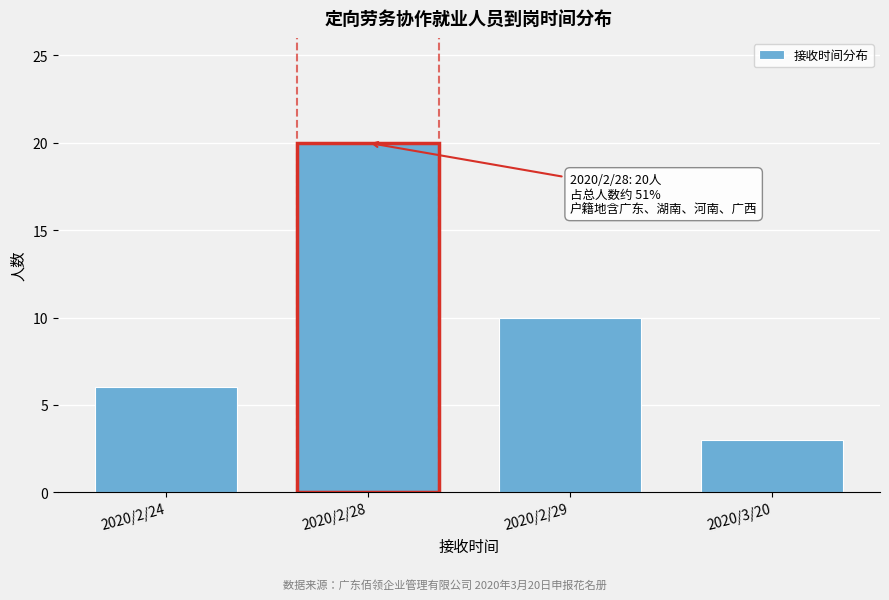

Reading left to right, transcribe all the data shown in this chart.

2020/2/24=6	2020/2/28=20	2020/2/29=10	2020/3/20=3